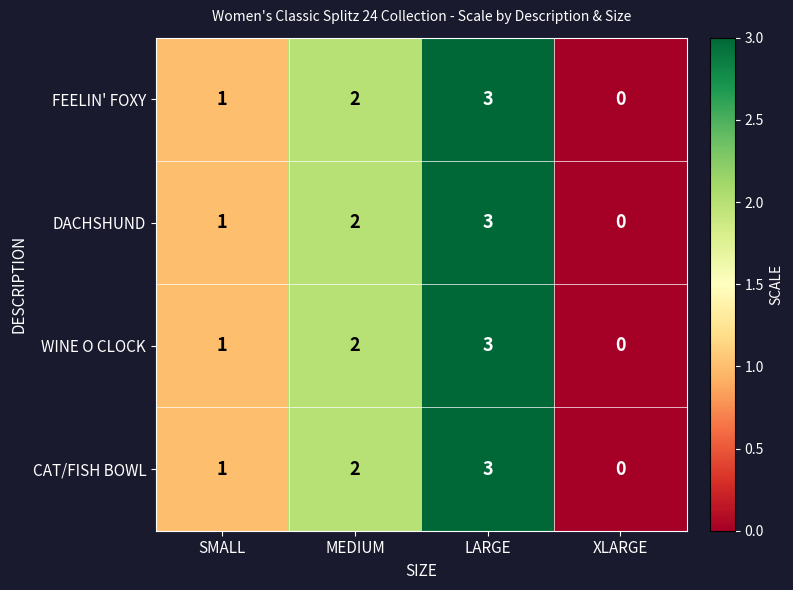

Reading left to right, extract all data points from this chart.

FEELIN' FOXY: 1	2	3	0
DACHSHUND: 1	2	3	0
WINE O CLOCK: 1	2	3	0
CAT/FISH BOWL: 1	2	3	0